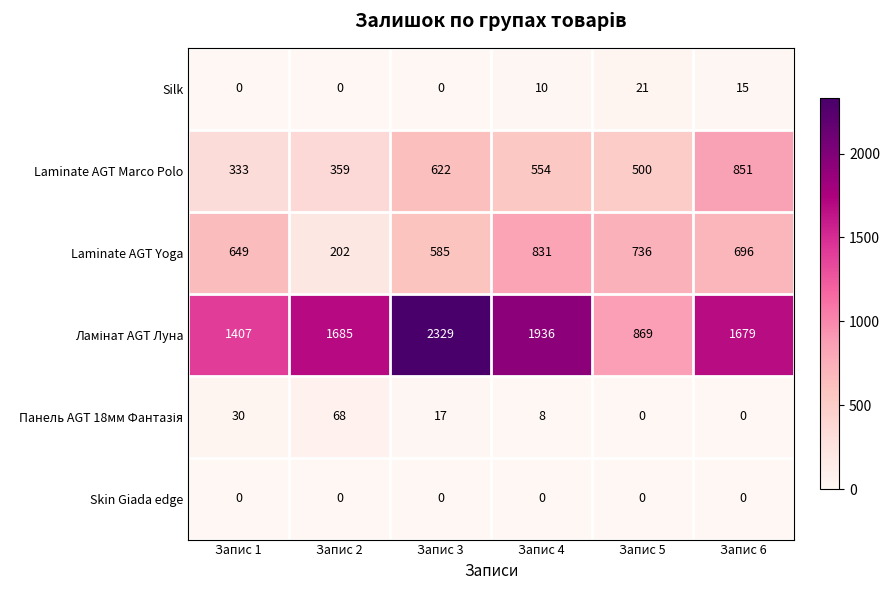

The Silk series shows 15 at Запис 4. True or false?

False